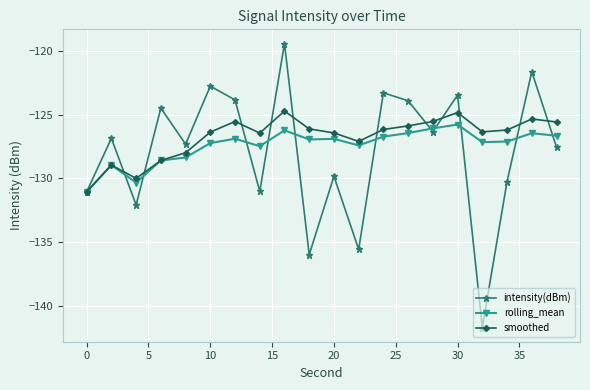

True or false: smoothed has more than 0 points higher than both neighbors.

True